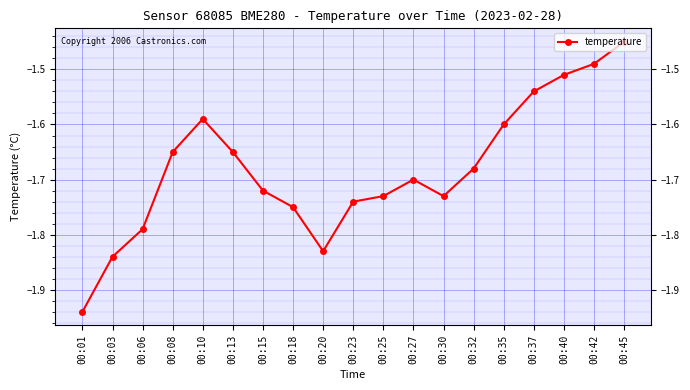

The chart shows a value of -0.8 at 00:23. True or false?

False